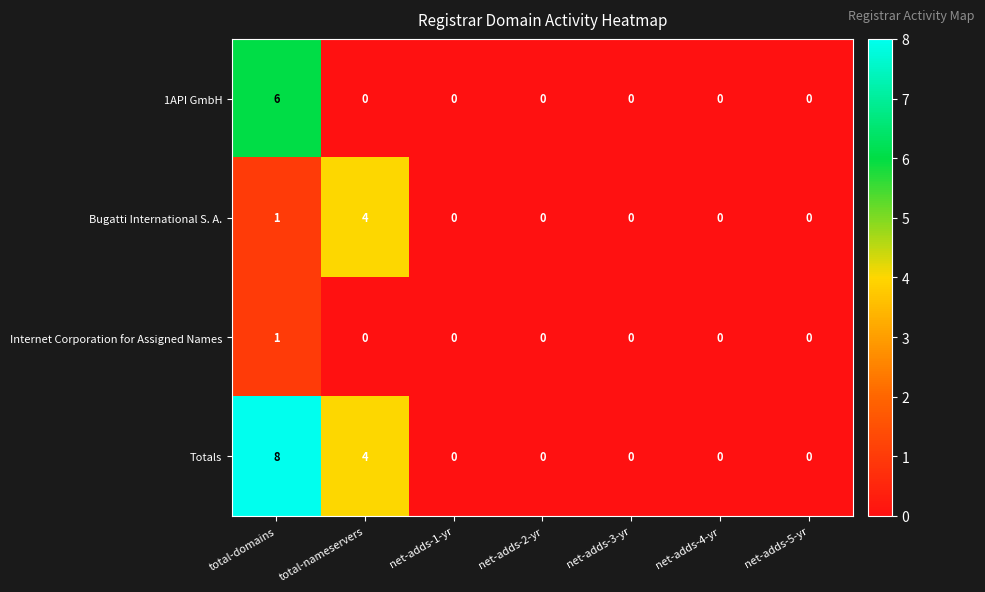

Reading left to right, list all the values displayed in this chart.

1API GmbH: 6	0	0	0	0	0	0
Bugatti International S. A.: 1	4	0	0	0	0	0
Internet Corporation for Assigned Names: 1	0	0	0	0	0	0
Totals: 8	4	0	0	0	0	0